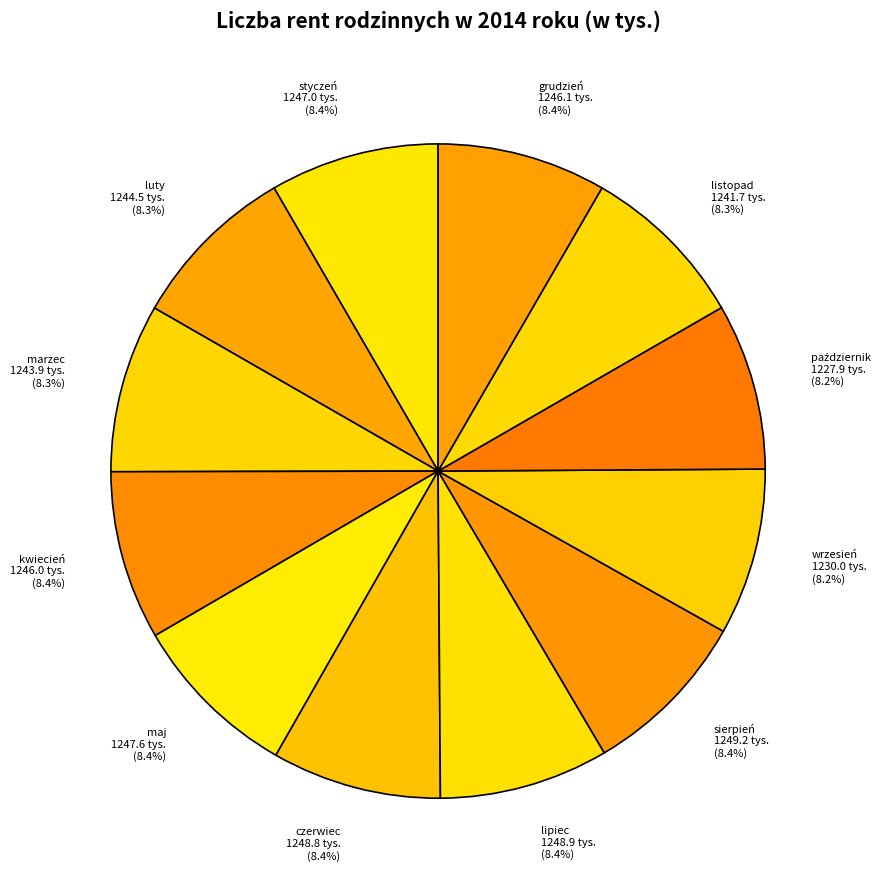

To the nearest percent, what is the combined percentage of marzec and styczeń?

17%